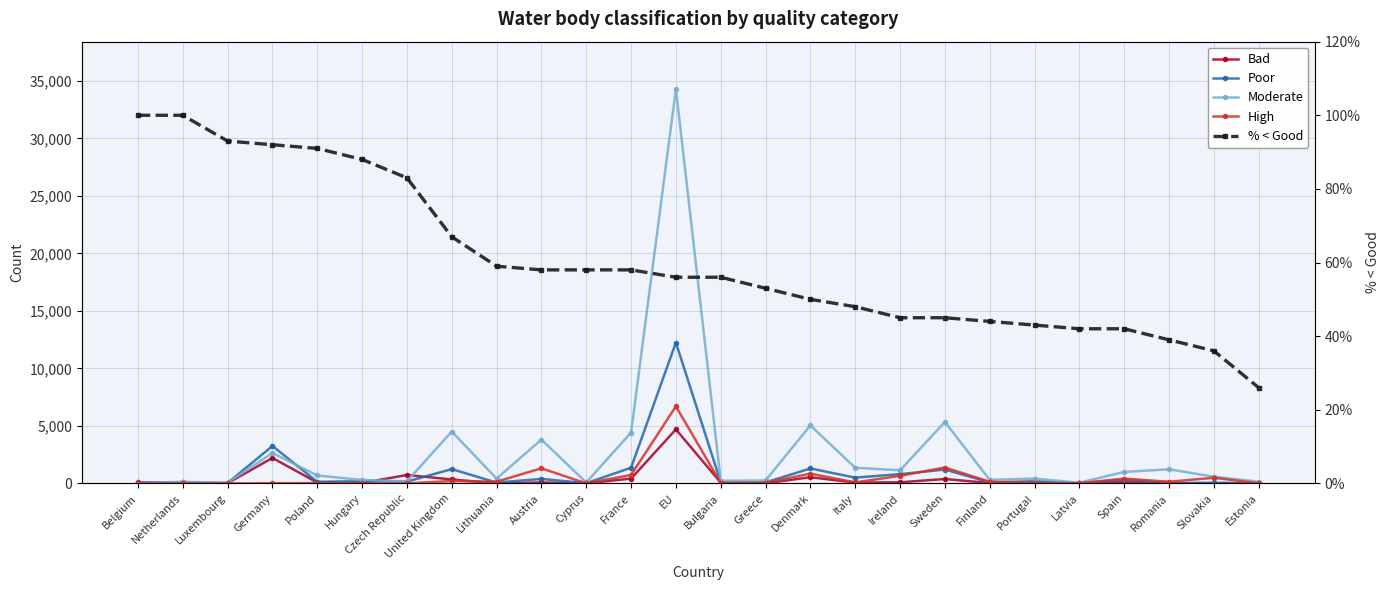

True or false: Moderate has more than 1 interior local peaks.

True